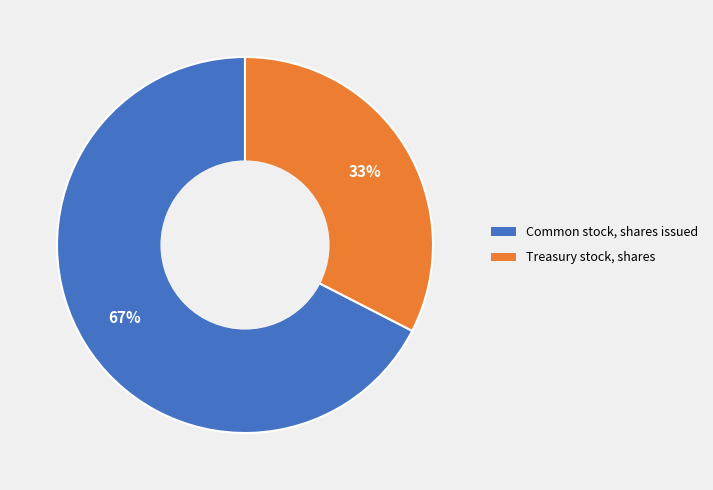

How many slices are in this pie chart?

2